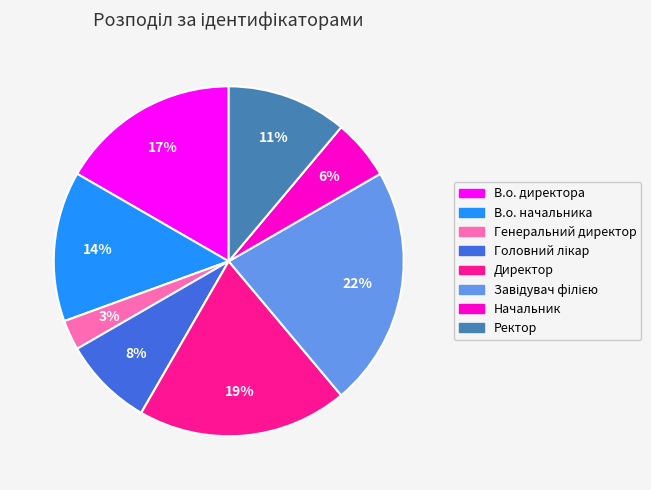

Does Ректор account for over 50% of the chart?

No